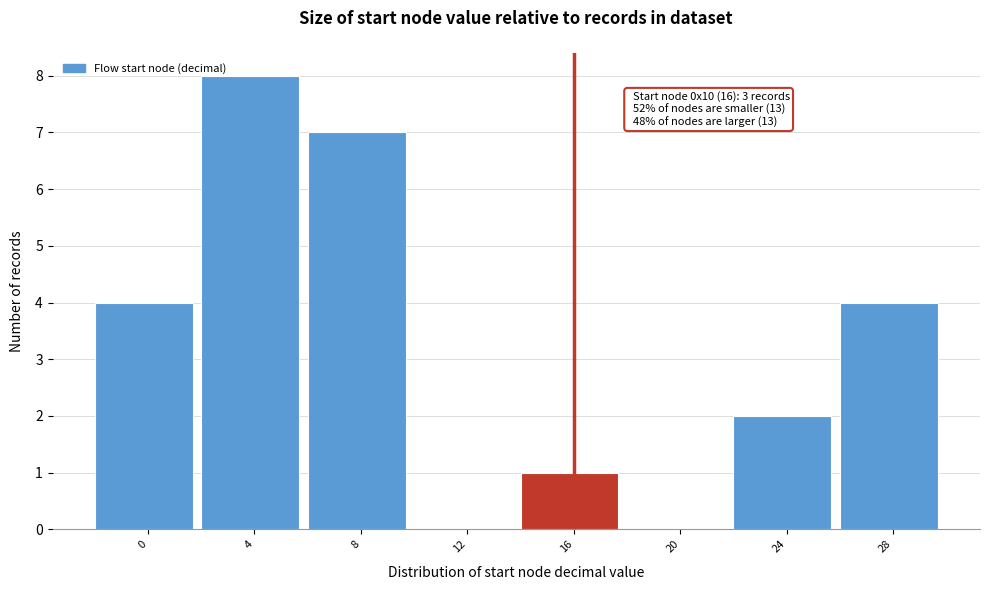

Reading left to right, extract all data points from this chart.

0=4	4=8	8=7	12=0	16=1	20=0	24=2	28=4